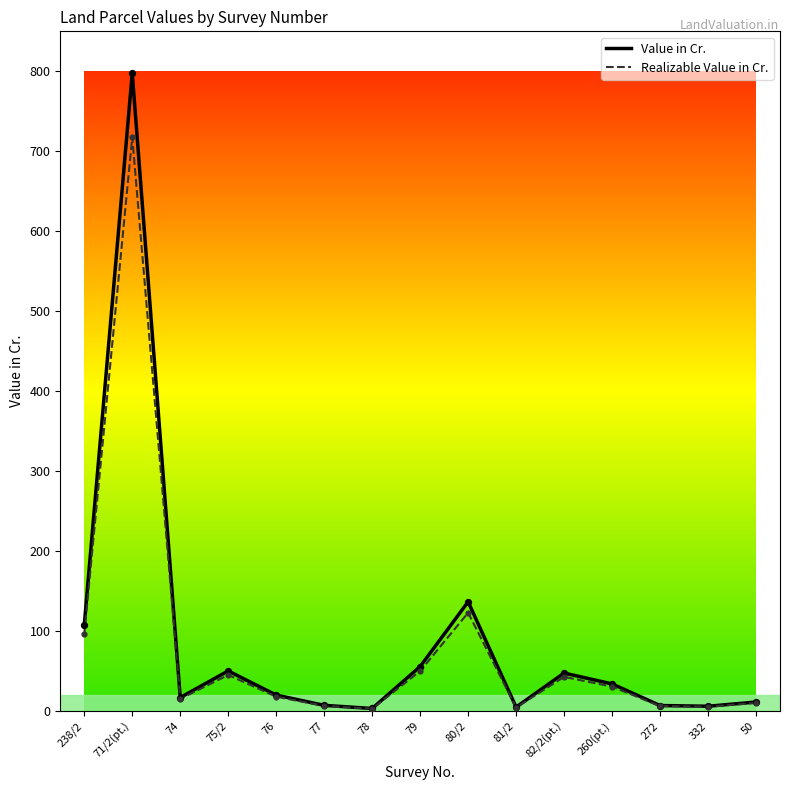

Is the value of Value in Cr. at 75/2 greater than the value of Realizable Value in Cr. at 74?

Yes